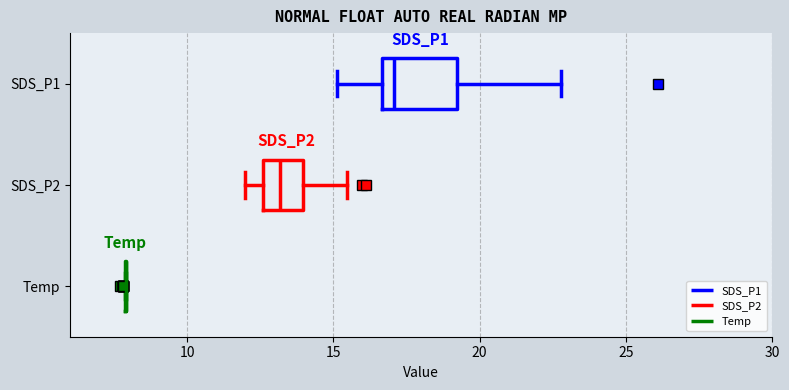

Reading bottom to top, read every box against the x-axis: the position of its median line, the range the box covers, and the ends of its whiskers. The values are not printed on the chart, so give them approximately, as read against the axis.

Temp: box collapsed to a line at 8.0, whiskers 8.0 to 8.0
SDS_P2: median 13.0, box 12.5 to 14.0, whiskers 12.0 to 15.5
SDS_P1: median 17.0, box 16.5 to 19.0, whiskers 15.0 to 23.0